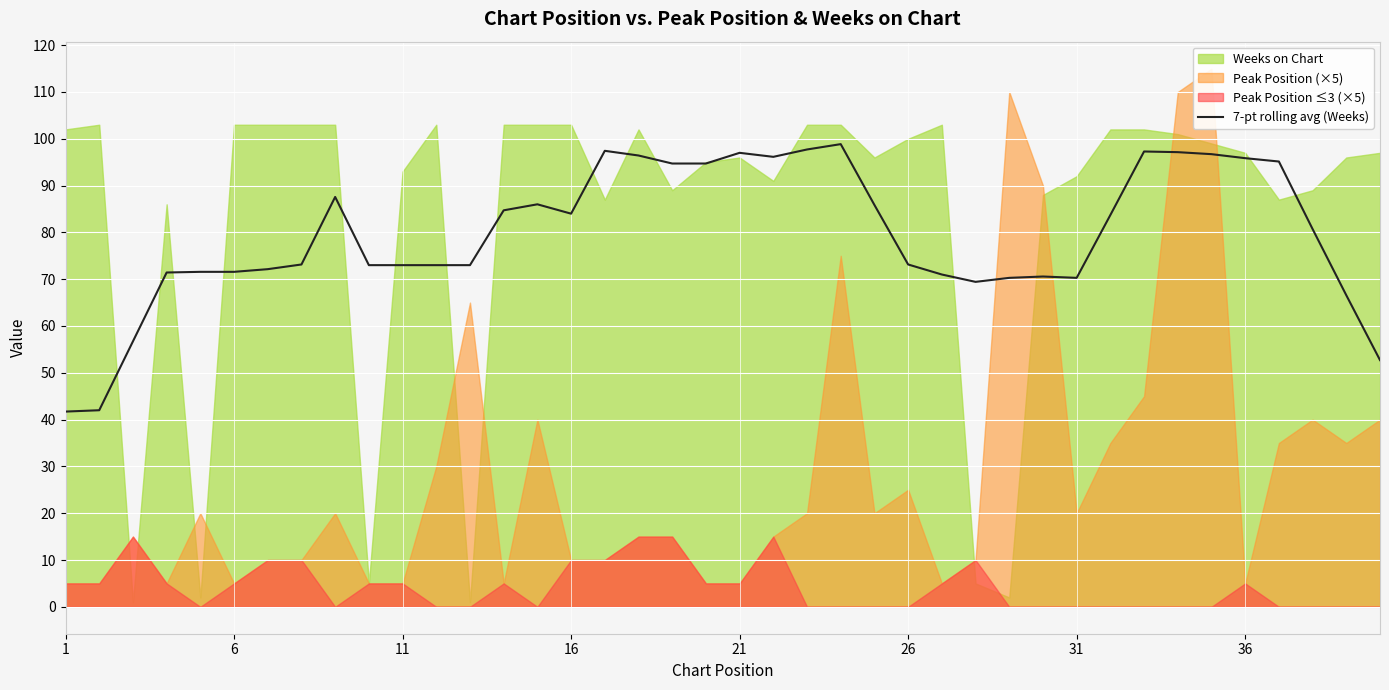

What is the highest value of the 7-pt rolling avg (Weeks) series?

98.9